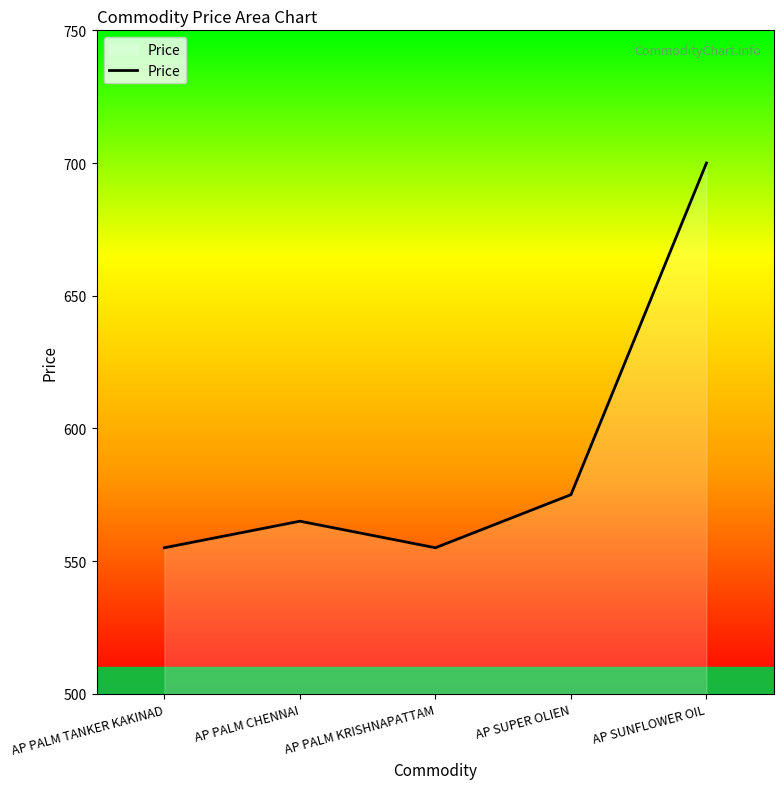

What is the difference between the second highest and second lowest values?

20